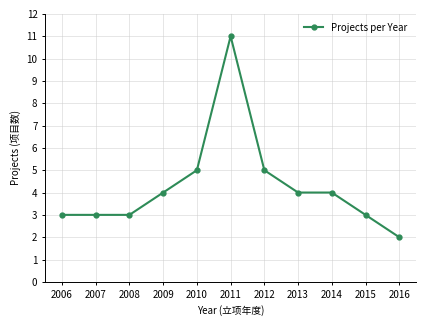

The chart shows a value of 6 at 2009. True or false?

False